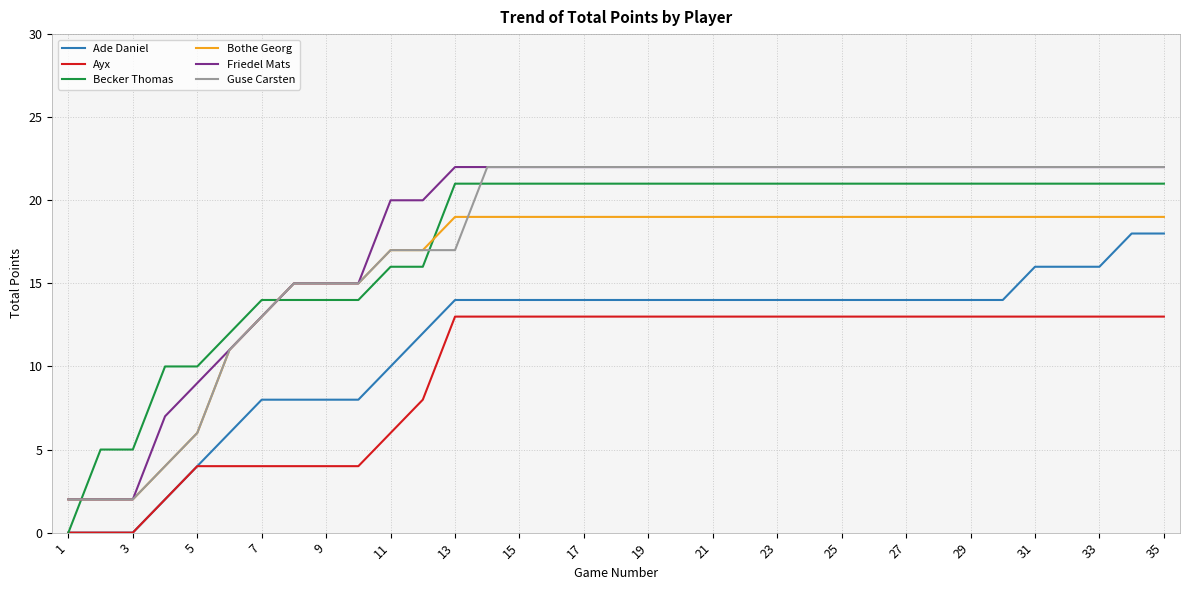

True or false: Ayx and Bothe Georg cross at least once.

False